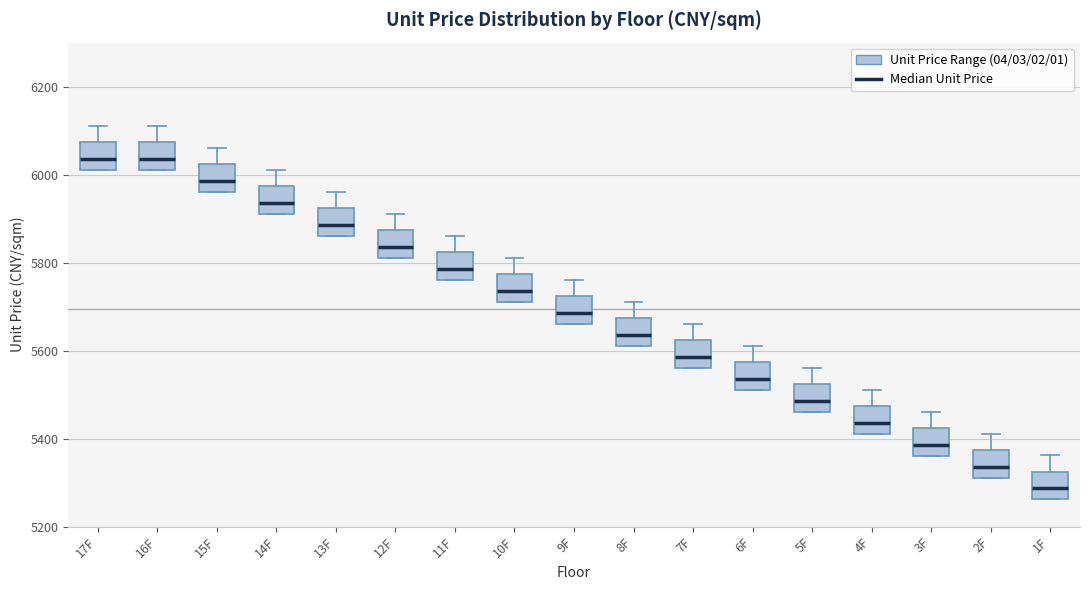

Which box's median line is the lowest?

1F